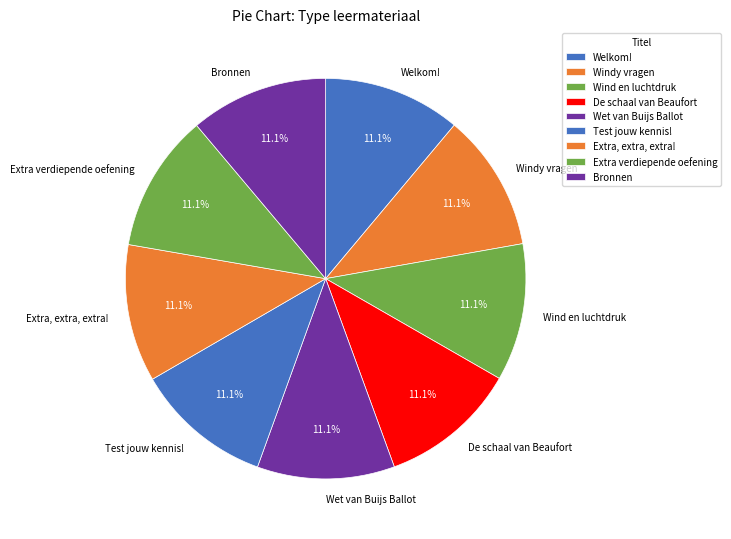

What percentage is NOT represented by Bronnen?

88.9%